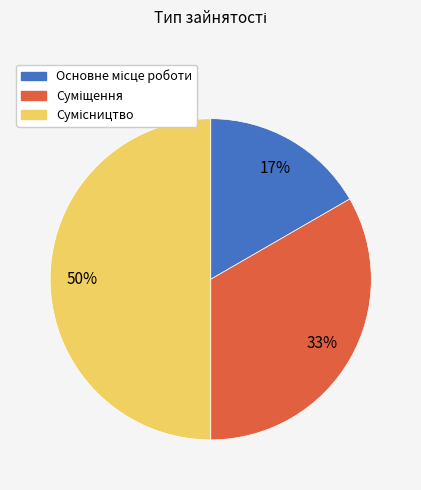

To the nearest percent, what is the average slice percentage?

33%